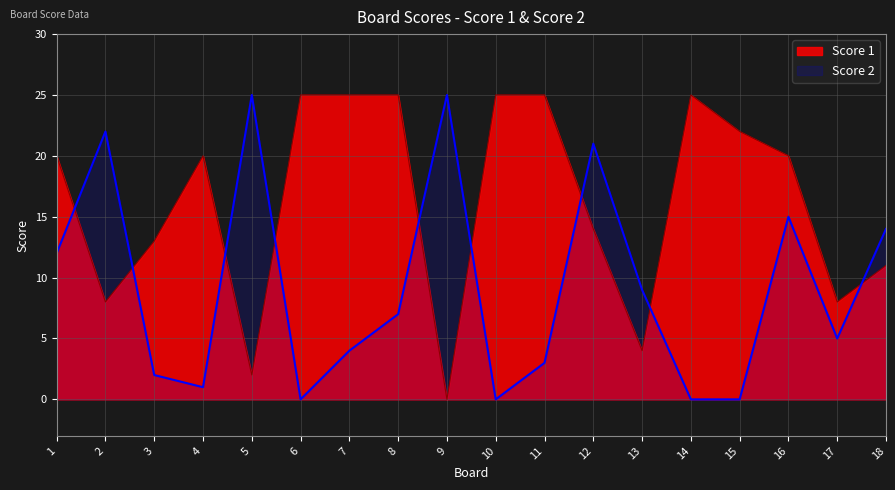

What is the spread (max minus min) of values at 1?

8